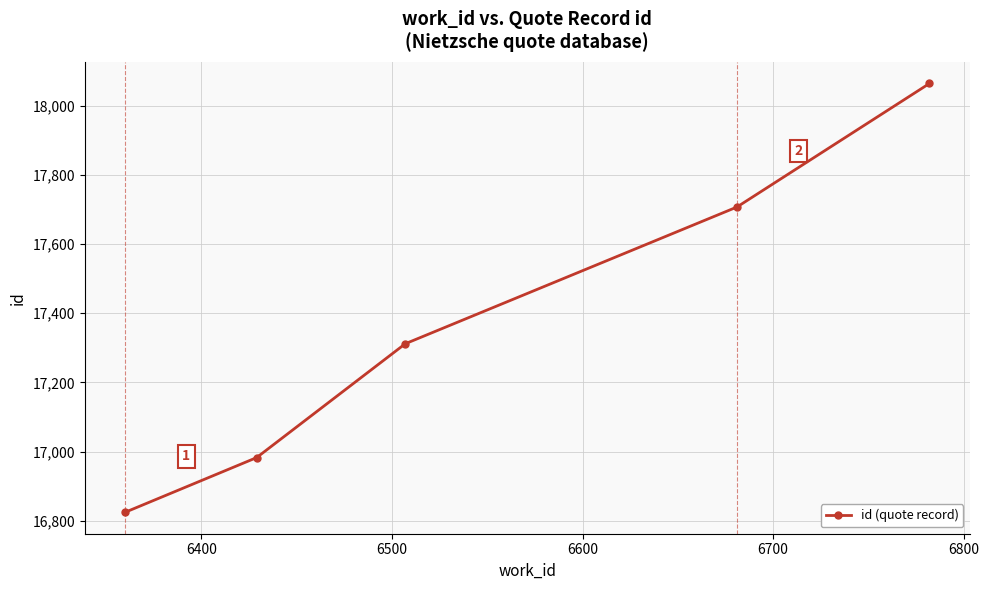

What is the maximum value shown in the chart?

18064